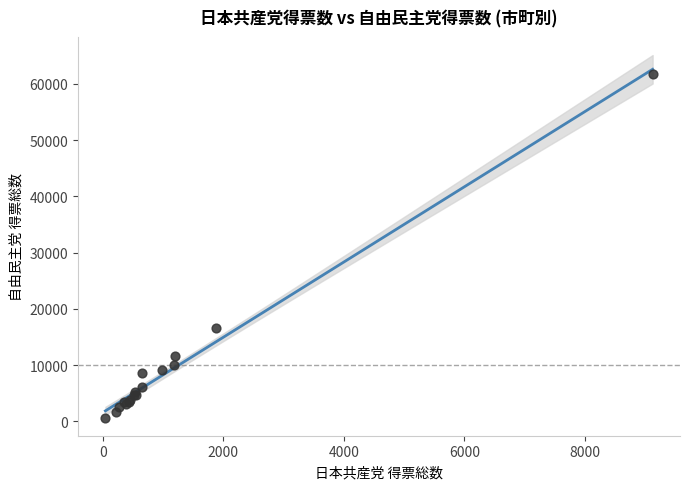

What Y value in the scatter plot is closest to 31199?

16597.0